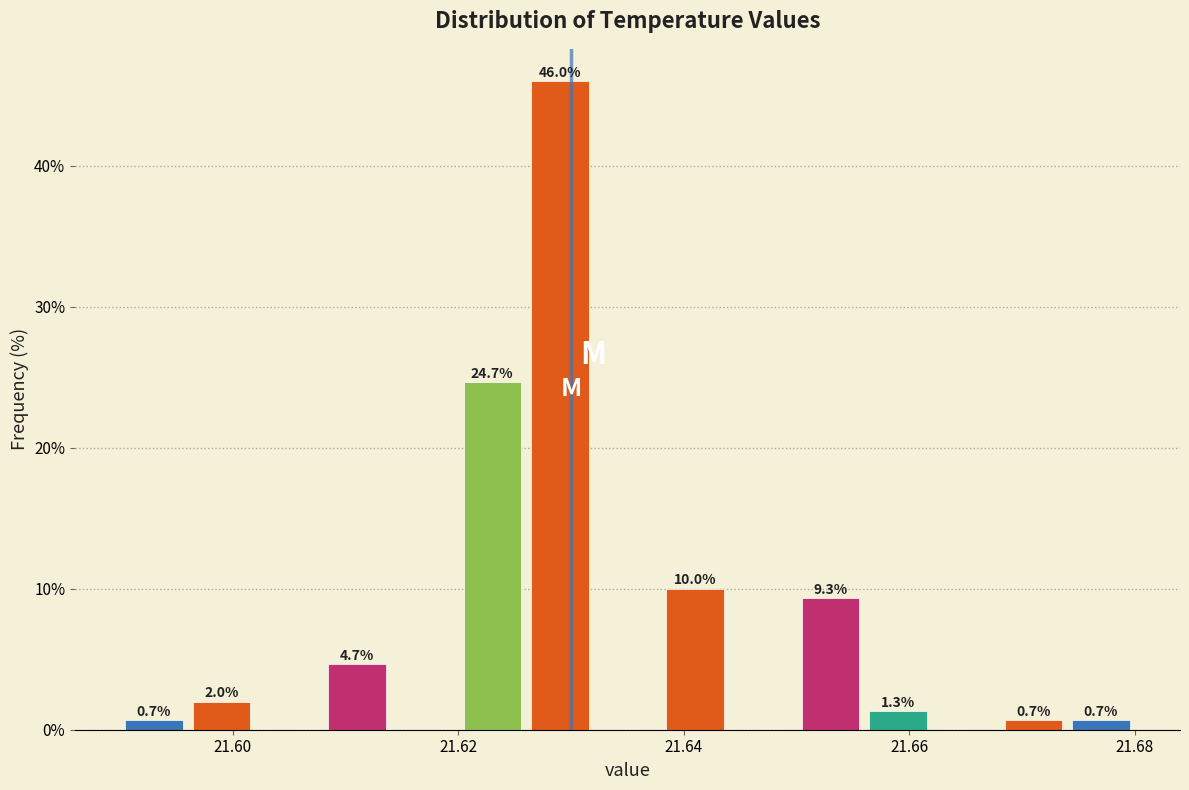

Around what value on the x-axis is the tallest bar? Give the approximate position of its centre, as read against the axis.

21.630